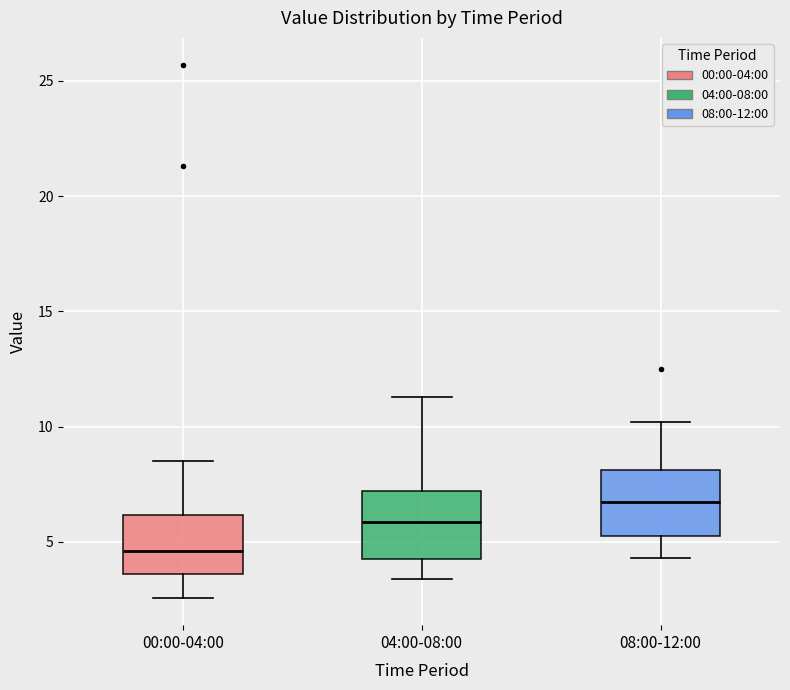

Reading left to right, transcribe this box plot: for each box, give where its median line is, the range the box spans, and where its two whiskers end, as read against the y-axis. The values are not printed on the chart, so give them approximately, as read against the axis.

00:00-04:00: median 4.5, box 3.5 to 6.0, whiskers 2.5 to 8.5
04:00-08:00: median 6.0, box 4.5 to 7.0, whiskers 3.5 to 11.5
08:00-12:00: median 7.0, box 5.5 to 8.0, whiskers 4.5 to 10.0